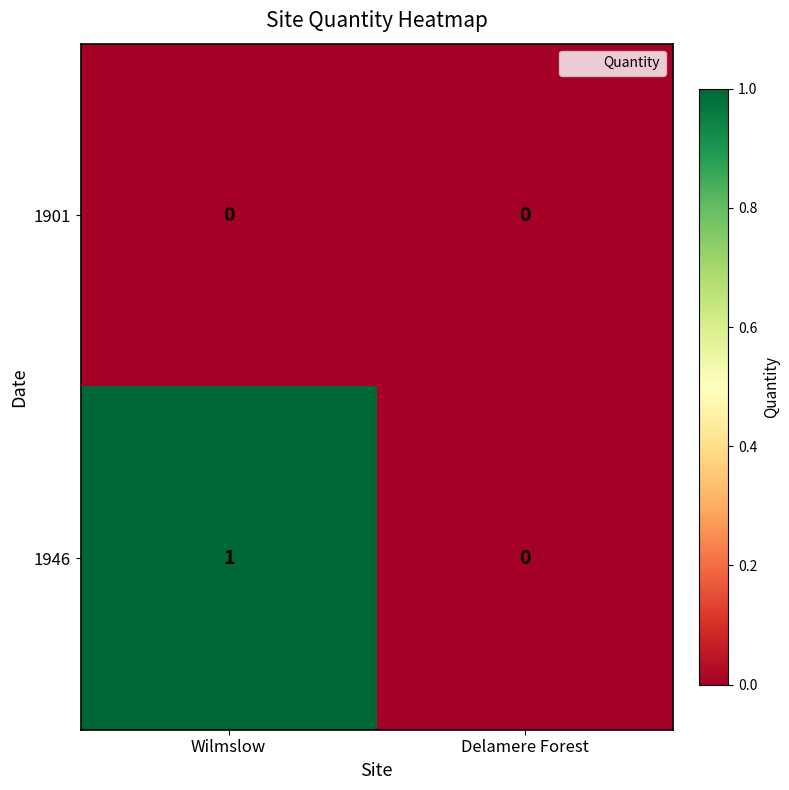

The 1901 series shows 0 at Wilmslow. True or false?

True